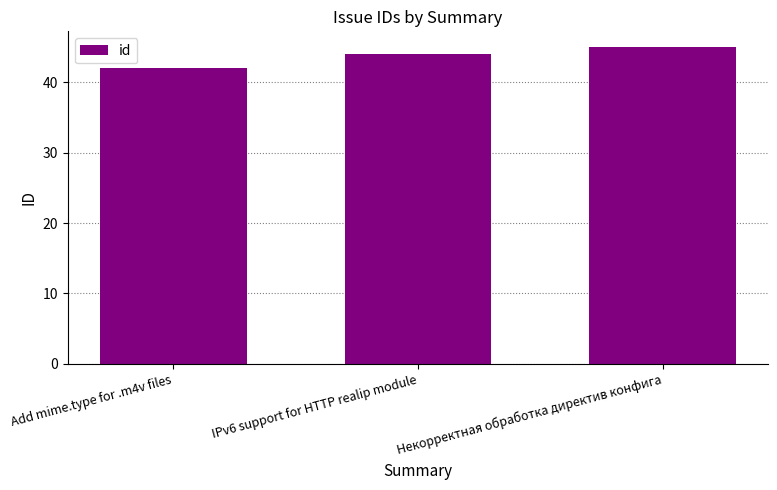

Which label corresponds to the largest value in the chart?

Некорректная обработка директив конфига